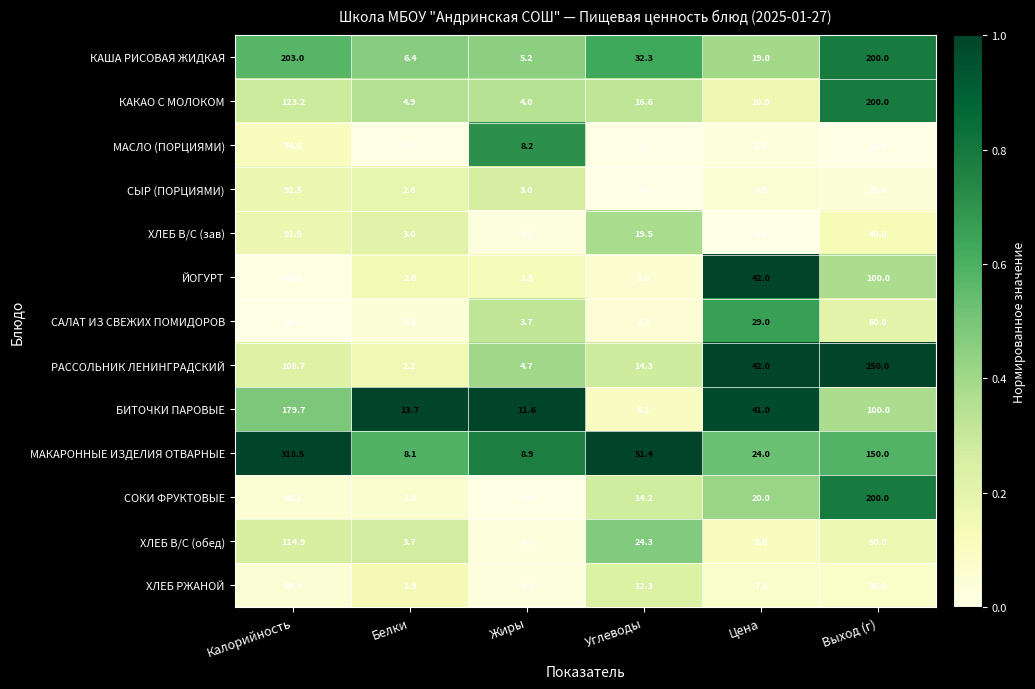

What is the difference between the highest and lowest values at Калорийность?

272.4